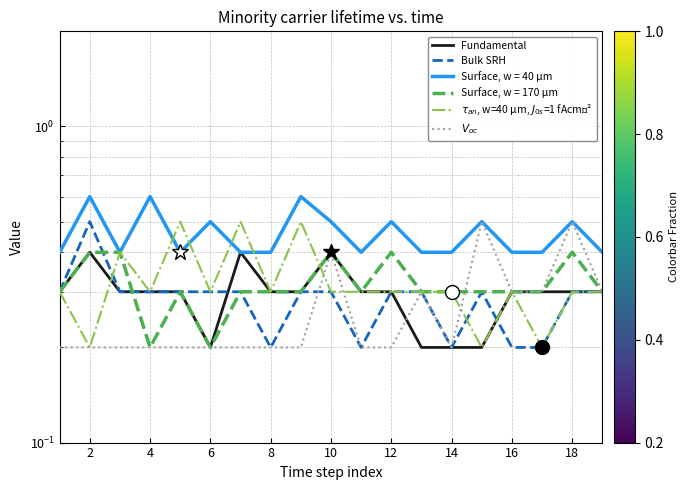

How many times do $V_{oc}$ and $\tau_{an}$, w=40 µm, $J_{0s}$=1 fAcm⁻² cross each other?

3